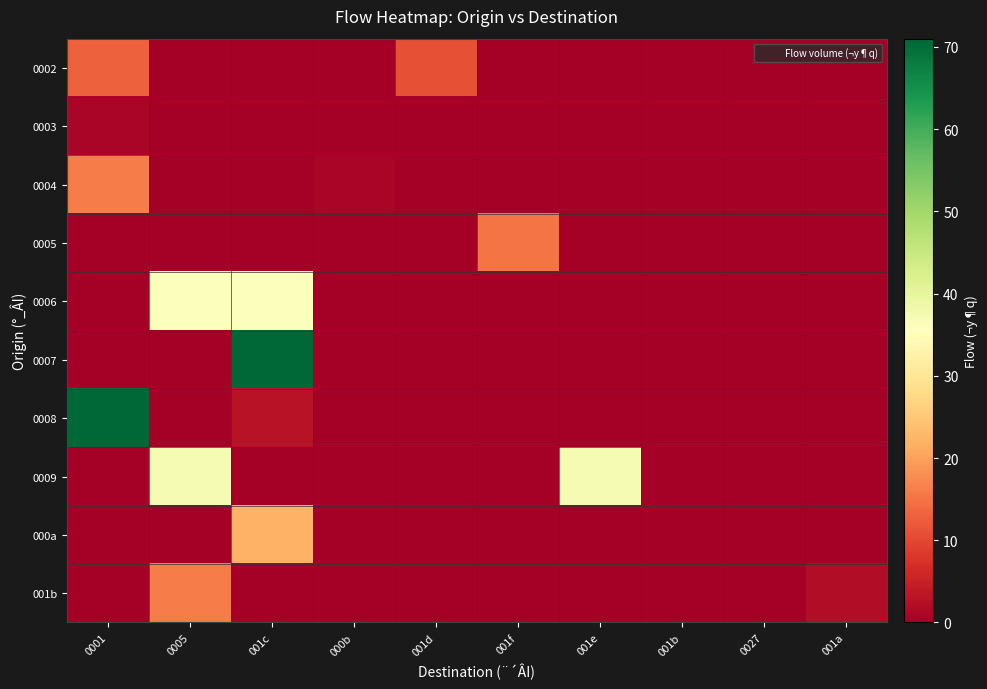

At which category does the chart reach its peak across all series?

001c